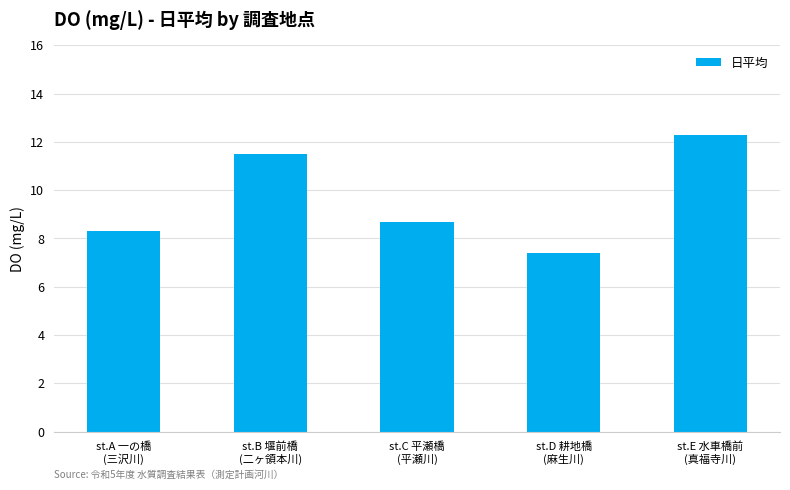

What is the sum of the values at st.A 一の橋
(三沢川) and st.D 耕地橋
(麻生川)?

15.7